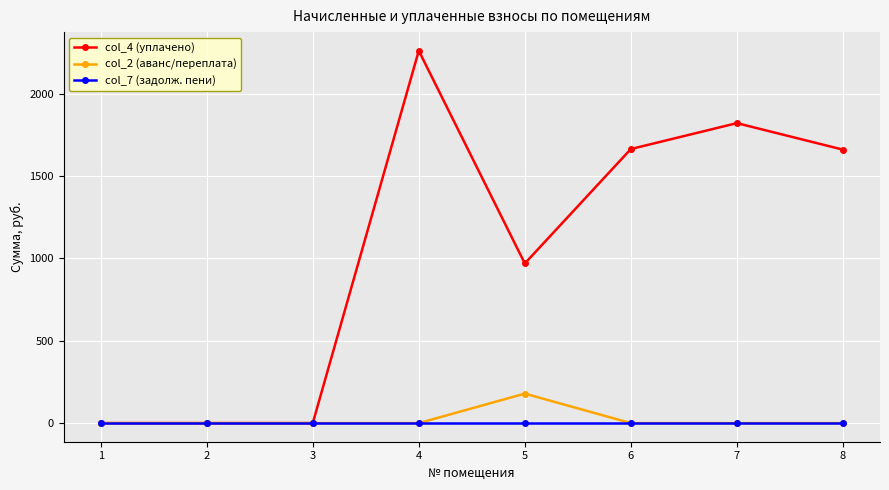

What is the difference between the highest and lowest values at 8?

1660.2